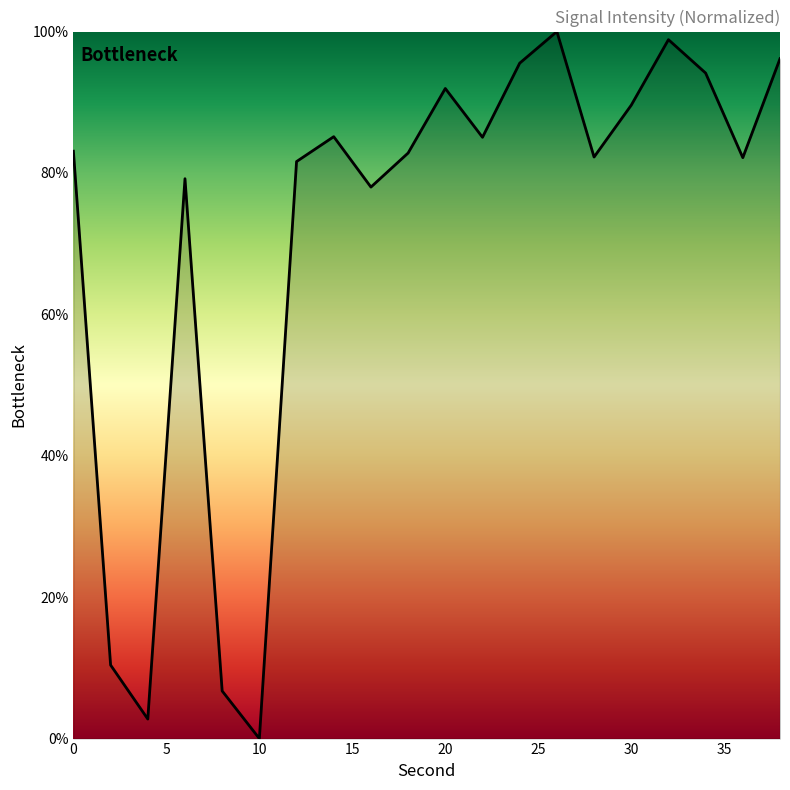

What is the sum of all values?

1425.4